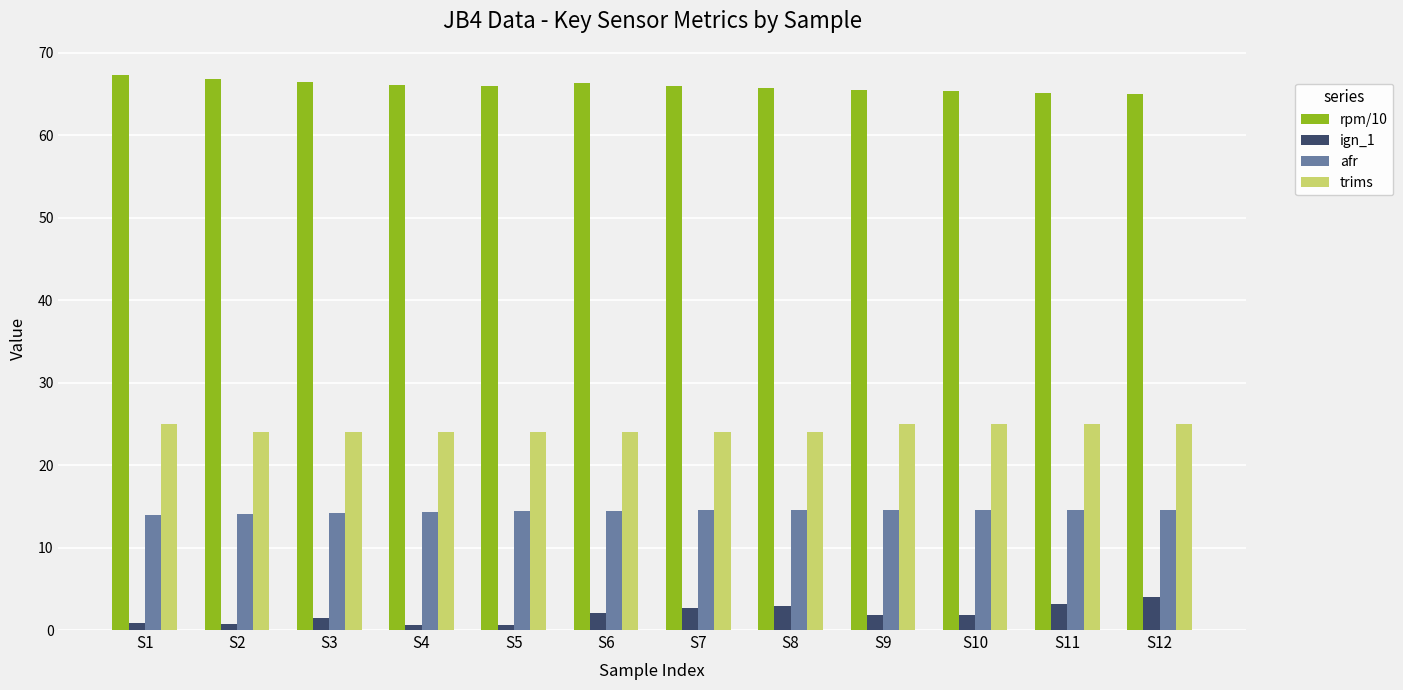

The value of rpm/10 at S4 is 113.0. True or false?

False